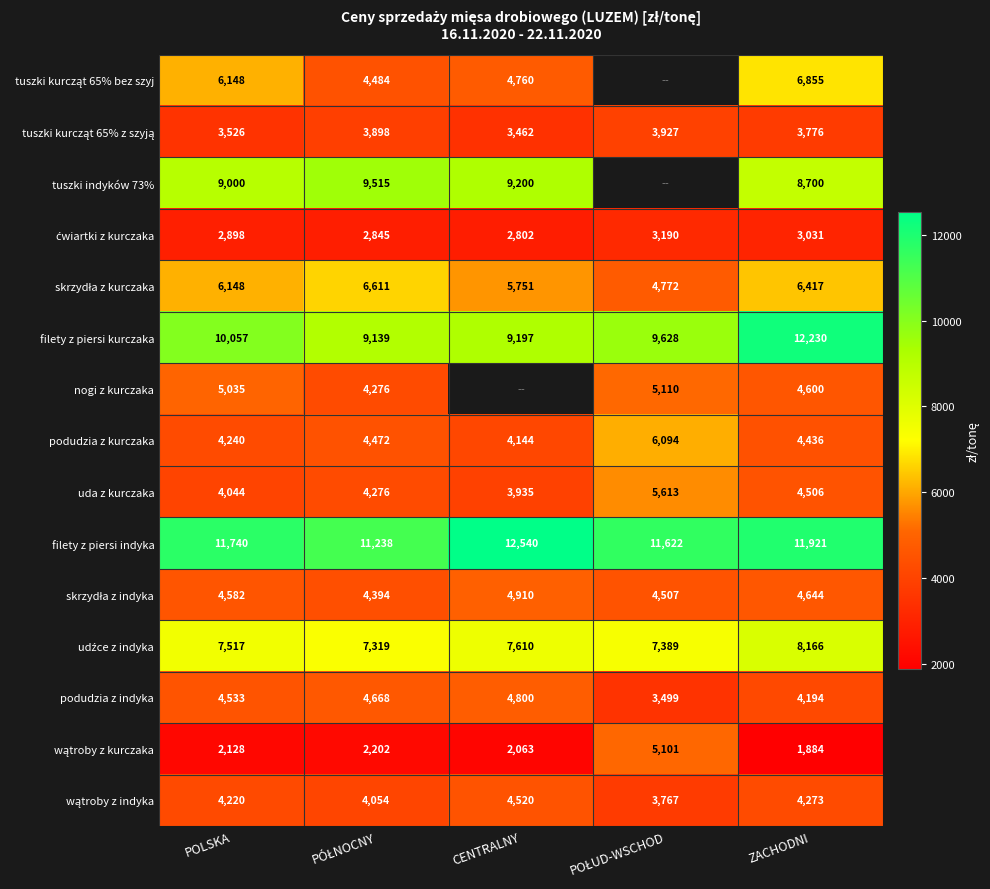

What is the total value across all series at ZACHODNI?

89633.0